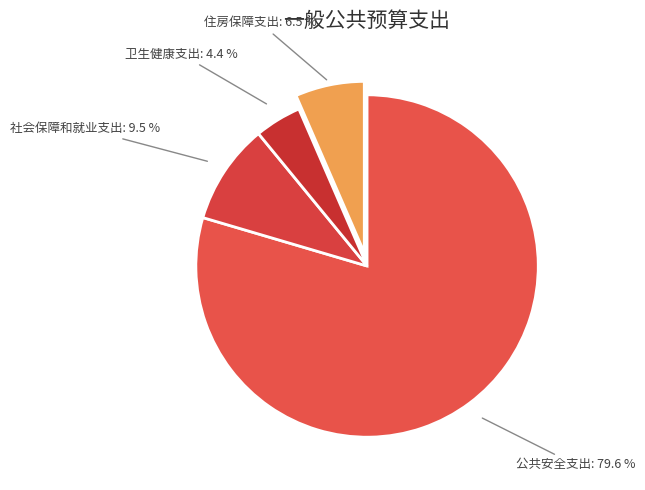

Count the number of slices in the pie.

4